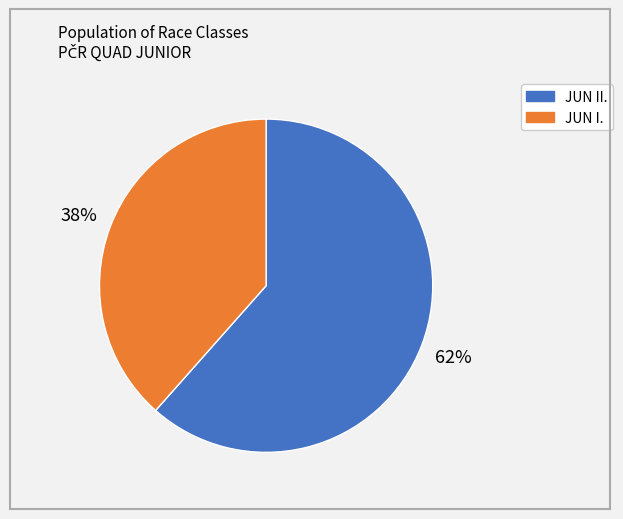

To the nearest percent, what is the average slice percentage?

50%